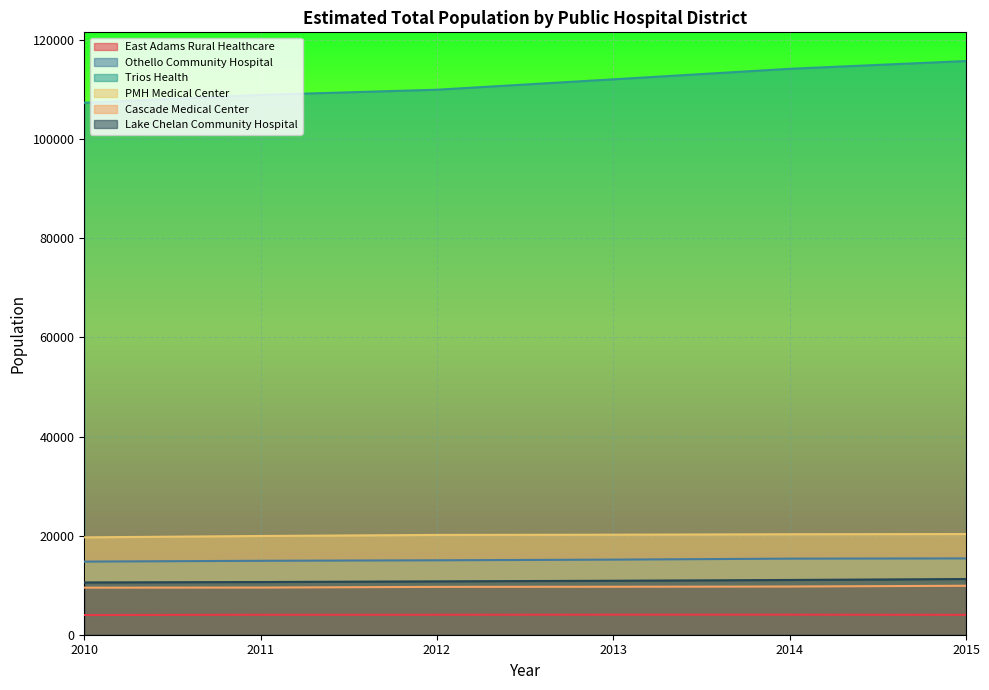

What is the sum of all Cascade Medical Center values?

57968